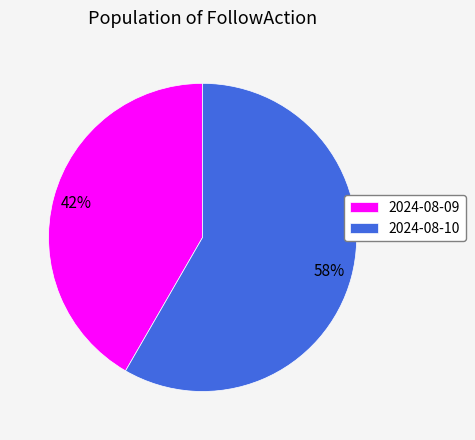

How many slices are in this pie chart?

2